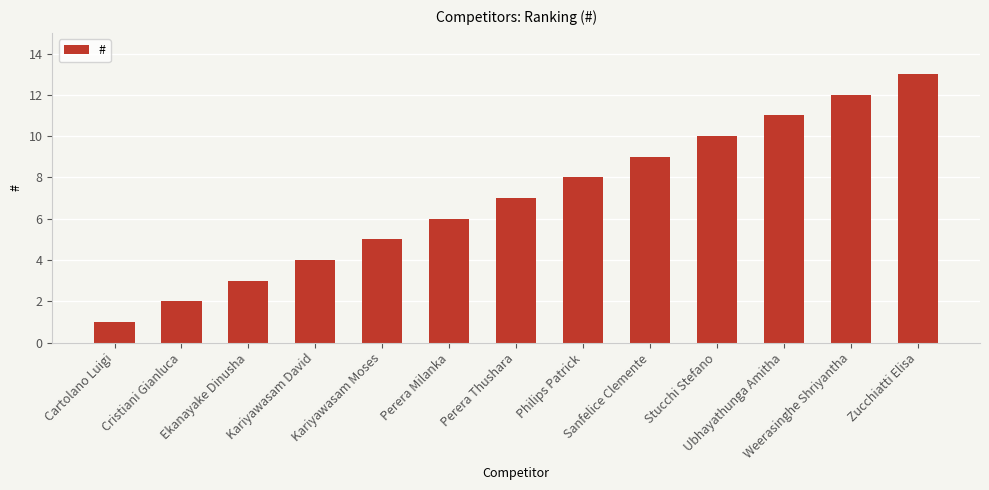

The value at Perera Milanka is 9. True or false?

False